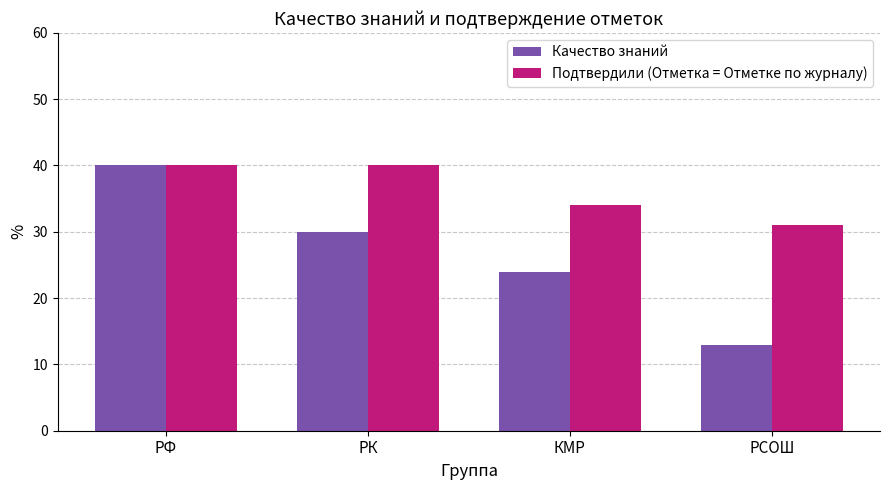

How many categories are shown in the chart?

4